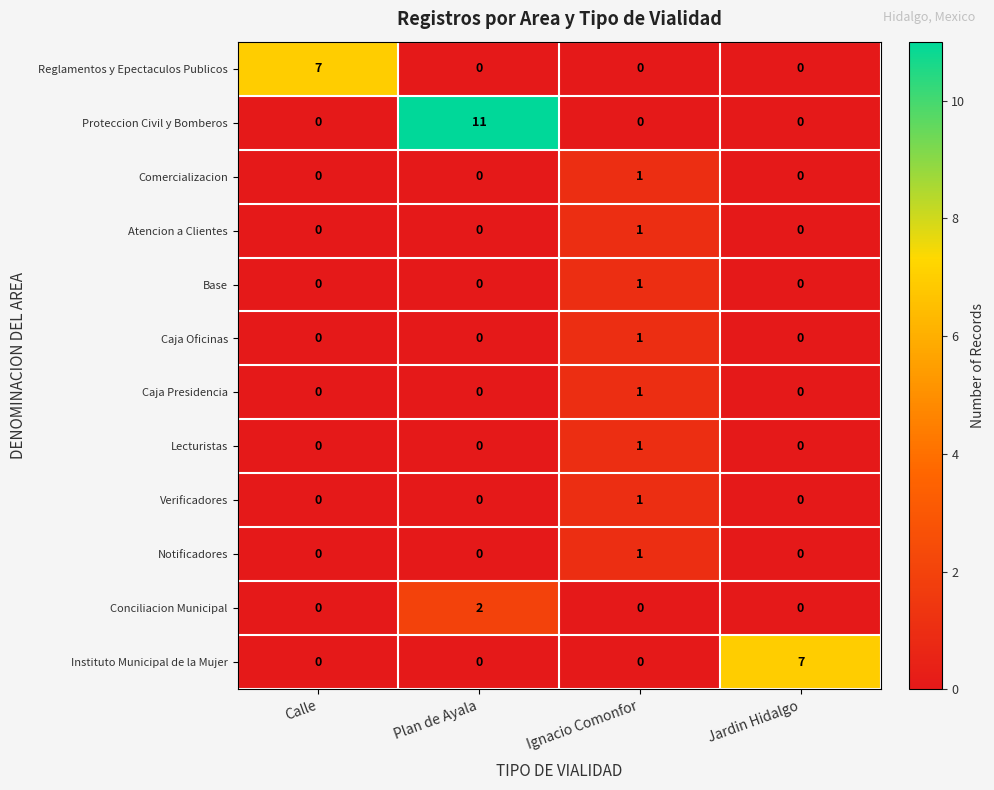

How many values in the Base series exceed 0?

1